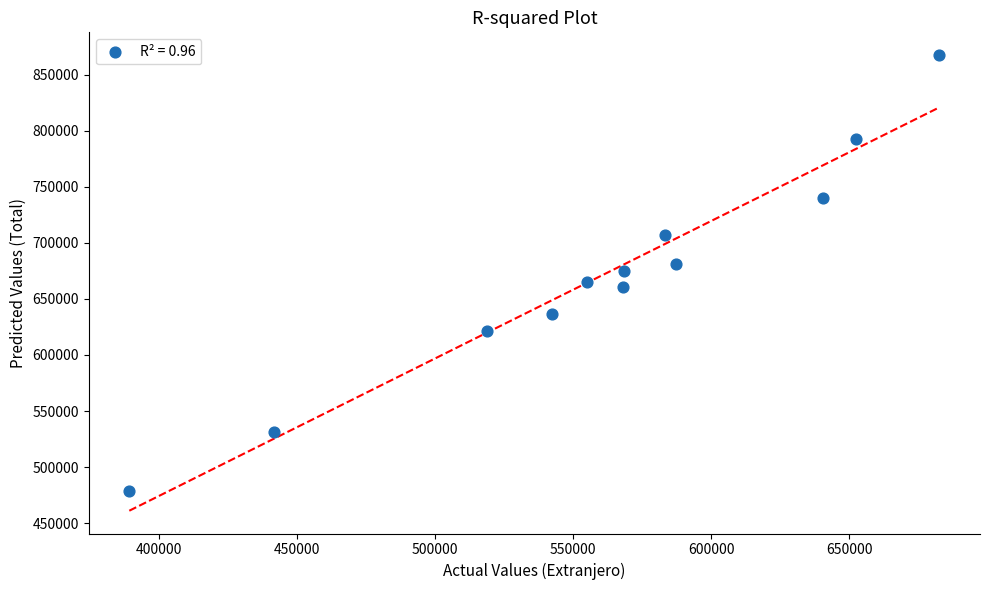

What is the average X value?

560900